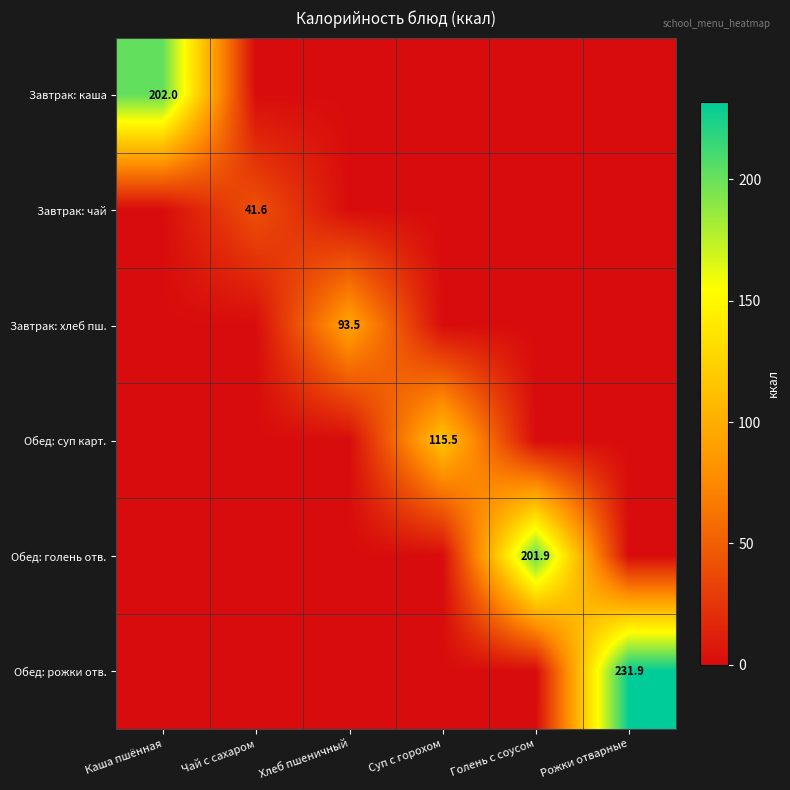

Is it true that Завтрак: каша equals 50.5 at Каша пшённая?

False